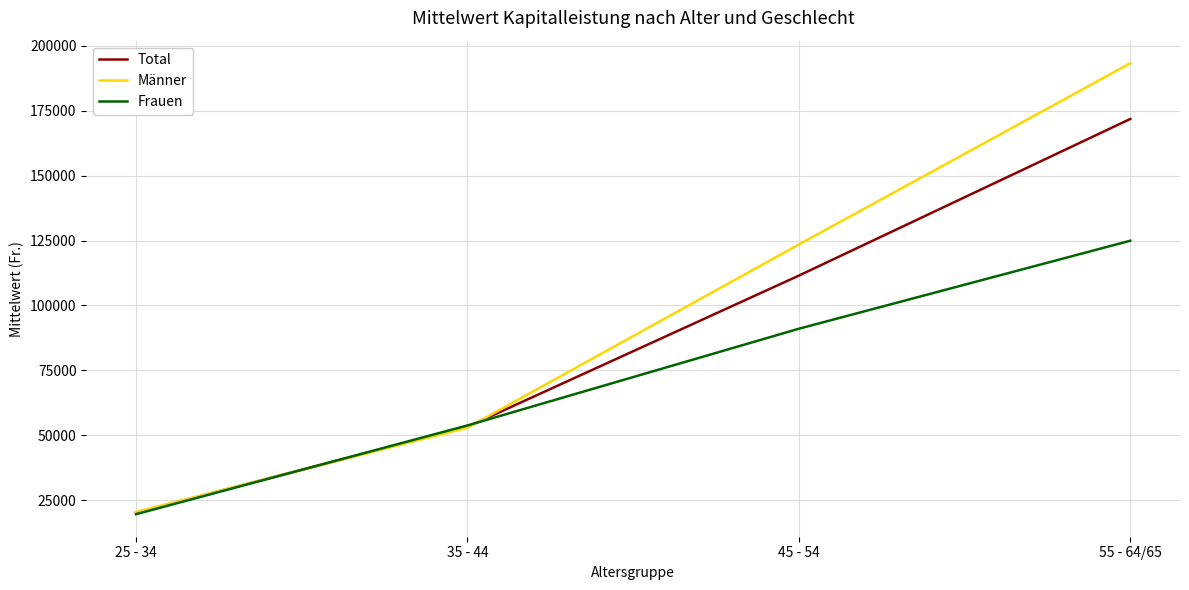

Which series has the largest range (max minus min)?

Männer